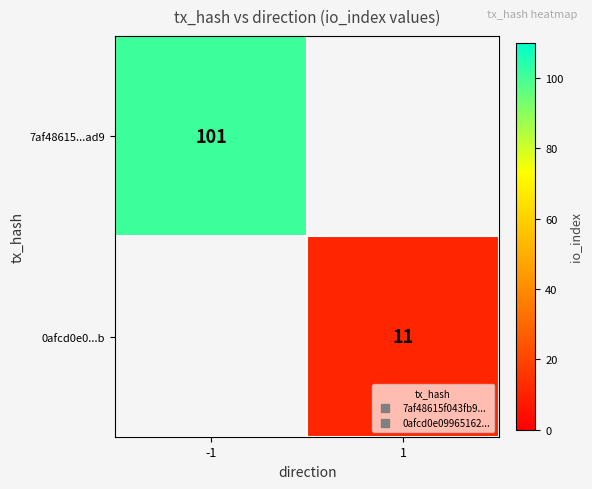

How many values in 0afcd0e0...b are above zero?

1